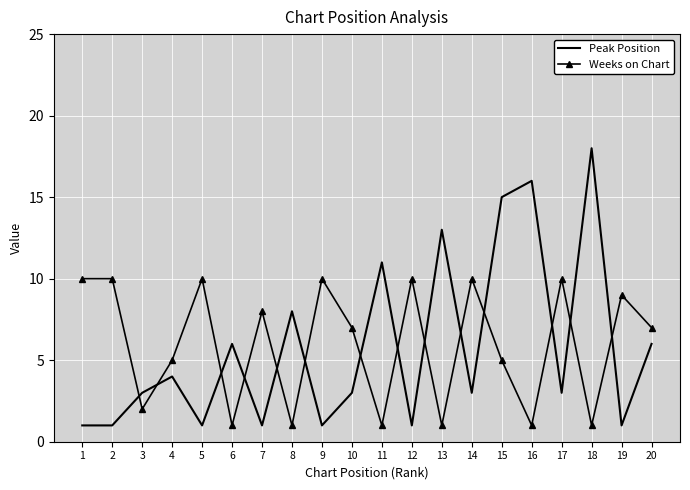

Rank the series at 10 from lowest to highest value.

Peak Position, Weeks on Chart